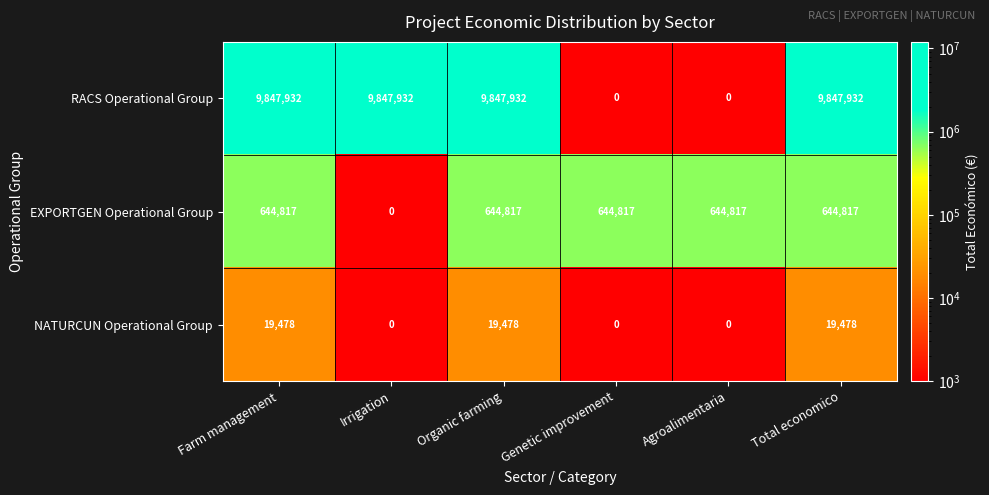

The value of NATURCUN Operational Group at Agroalimentaria is 5844. True or false?

False